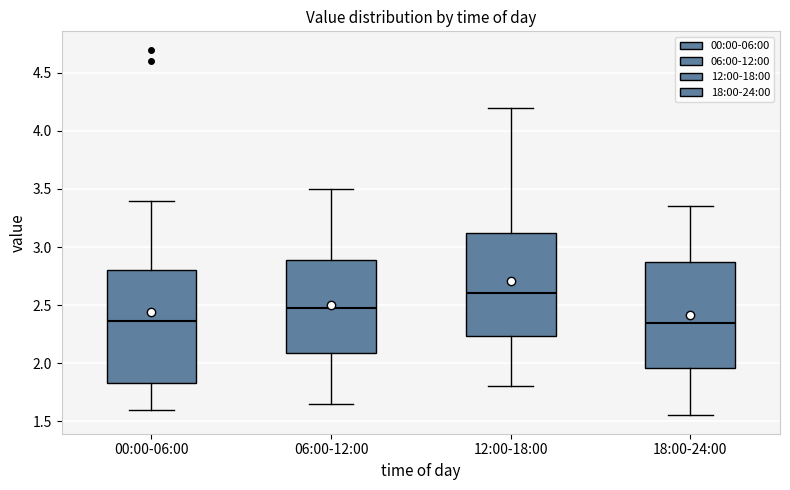

Reading left to right, read every box against the y-axis: the position of its median line, the range the box covers, and the ends of its whiskers. The values are not printed on the chart, so give them approximately, as read against the axis.

00:00-06:00: median 2.35, box 1.85 to 2.80, whiskers 1.60 to 3.40
06:00-12:00: median 2.50, box 2.10 to 2.90, whiskers 1.65 to 3.50
12:00-18:00: median 2.60, box 2.25 to 3.15, whiskers 1.80 to 4.20
18:00-24:00: median 2.35, box 1.95 to 2.90, whiskers 1.55 to 3.35